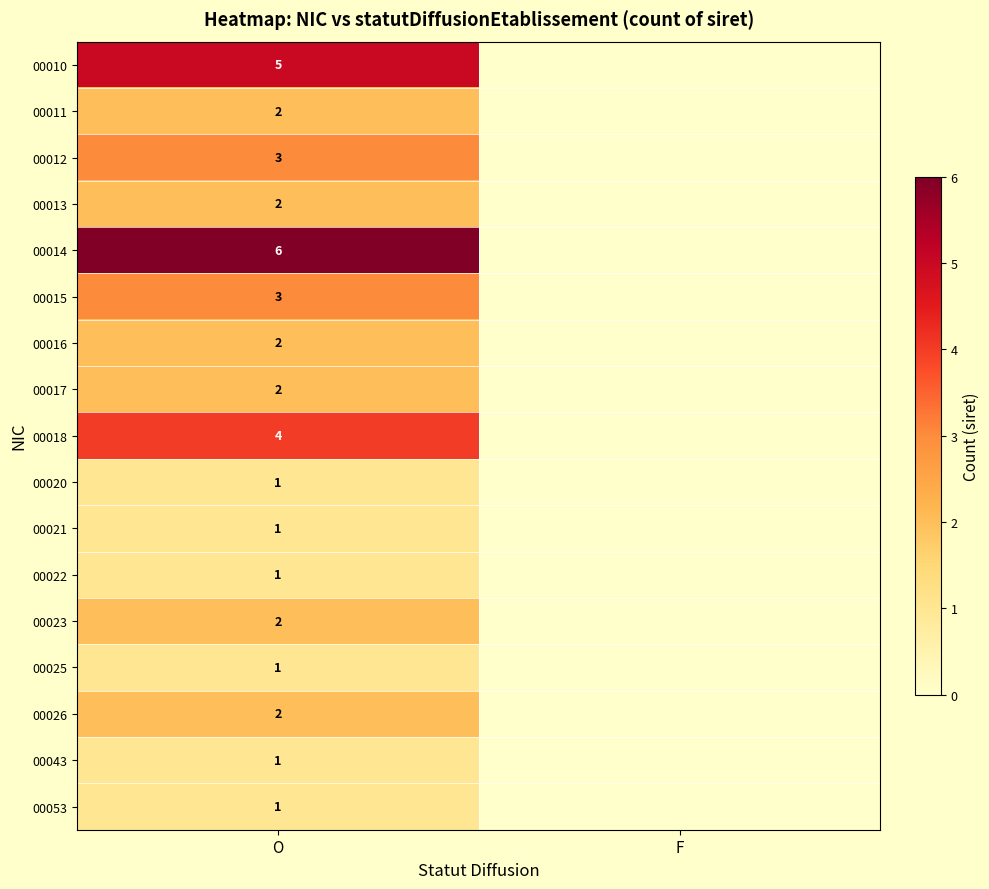

The value of 00053 at O is 2. True or false?

False